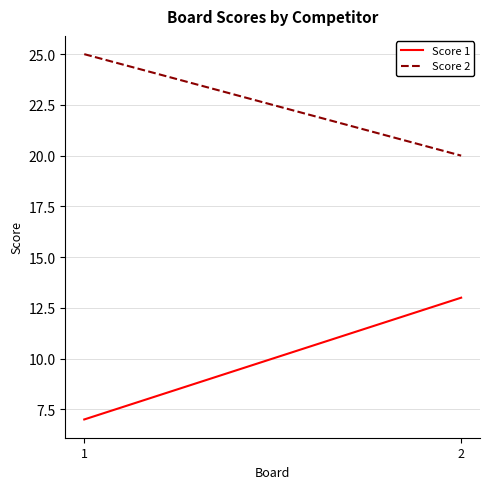

Reading left to right, list all the values displayed in this chart.

Score 1: 7	13
Score 2: 25	20